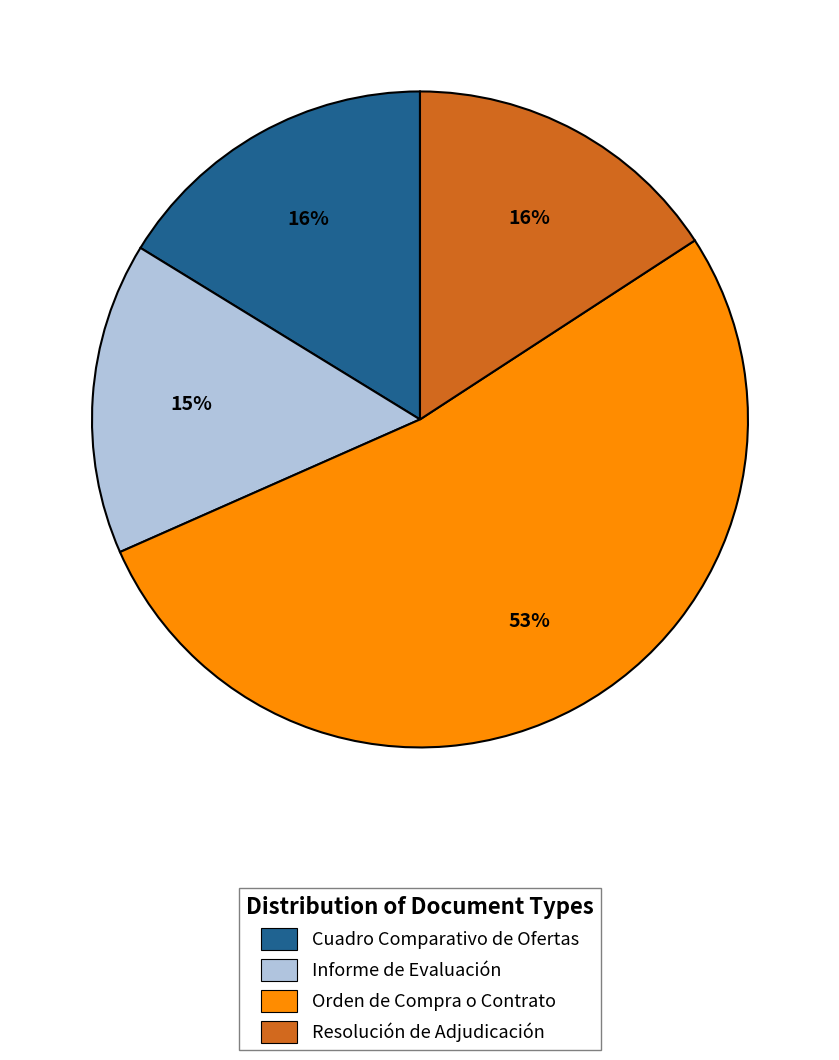

True or false: Cuadro Comparativo de Ofertas accounts for 16% of the total.

True